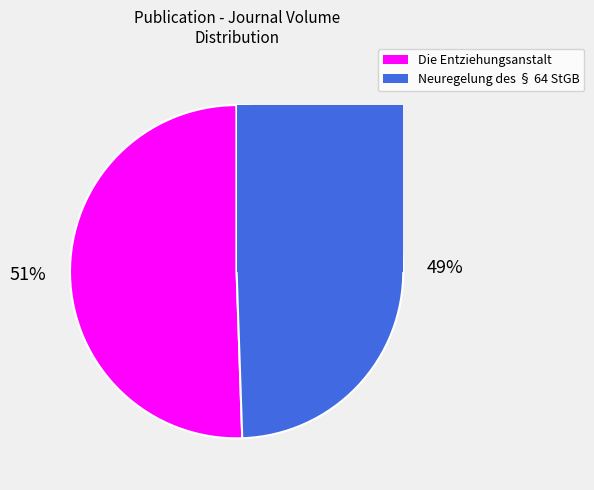

Does Die Entziehungsanstalt represent more than half of the total?

Yes